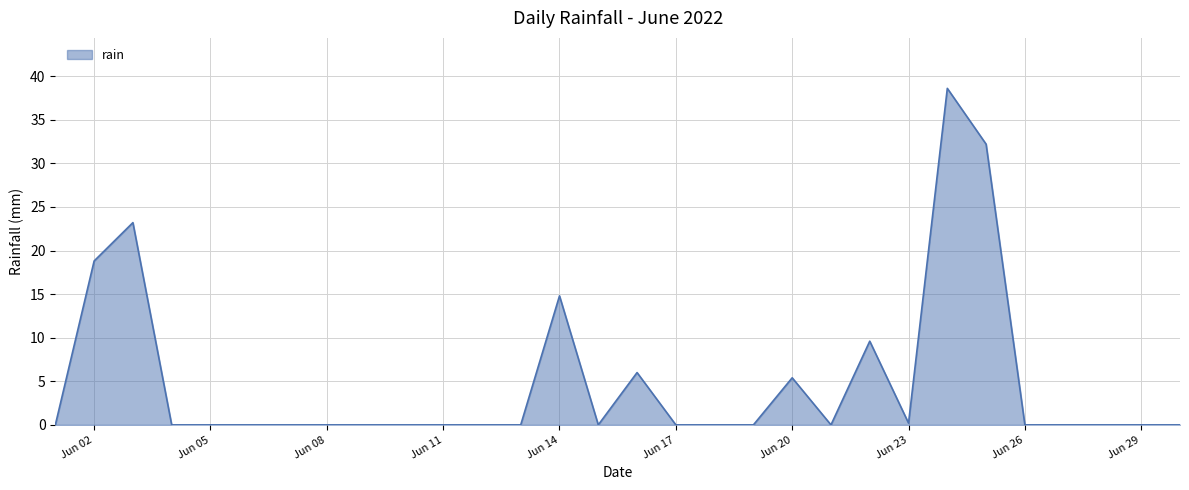

True or false: the data has more than 2 interior local peaks.

True